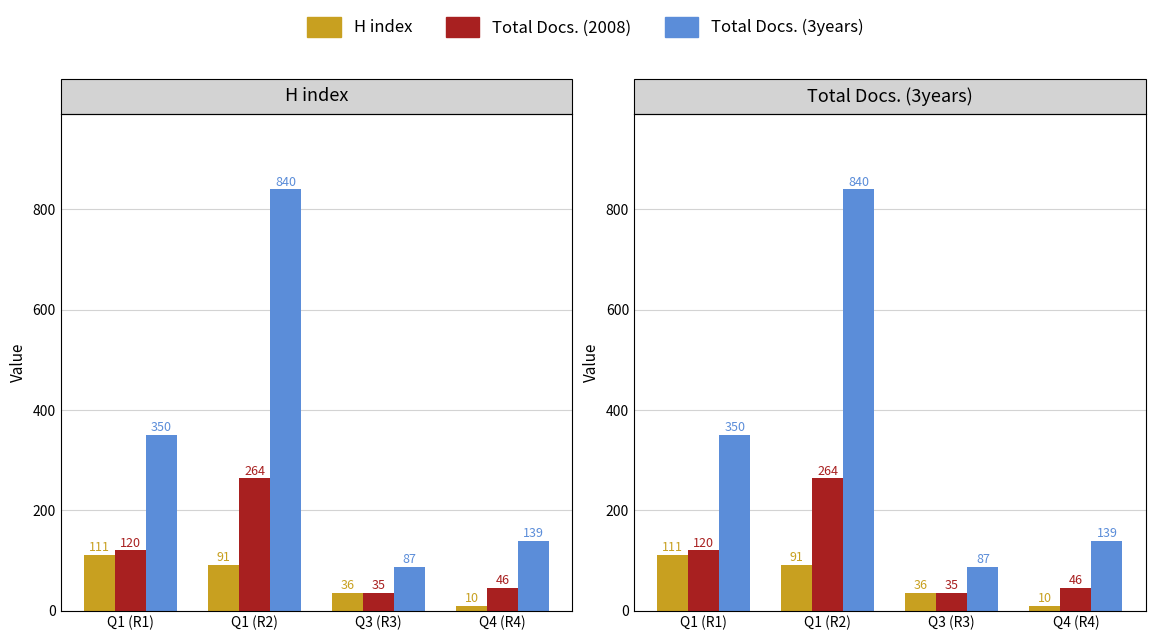

Which series has the widest spread of values?

Total Docs. (3years)